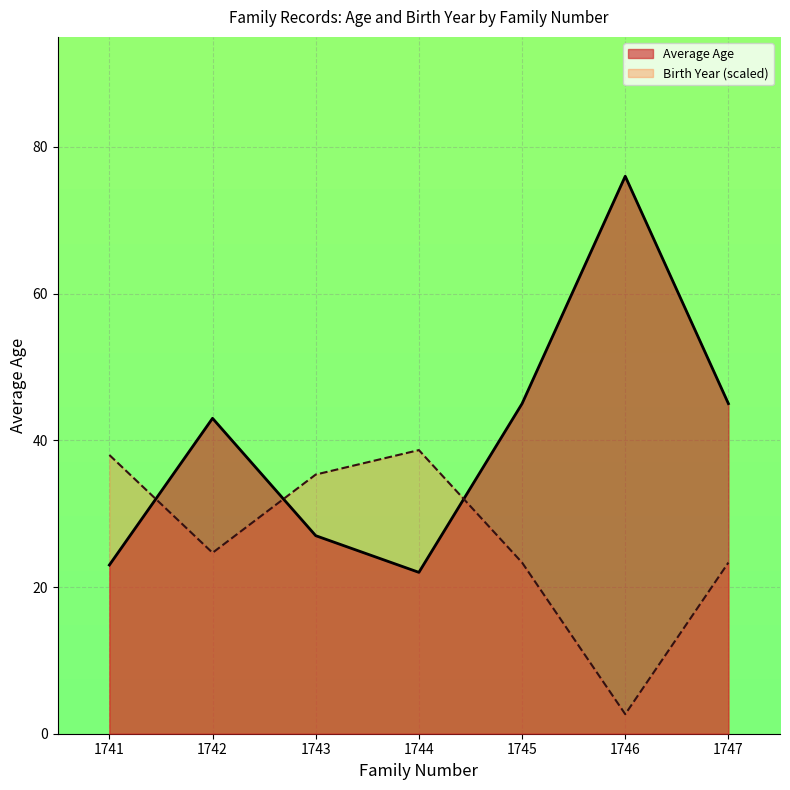

At which category does Average Birth Year reach its first local valley?

1742